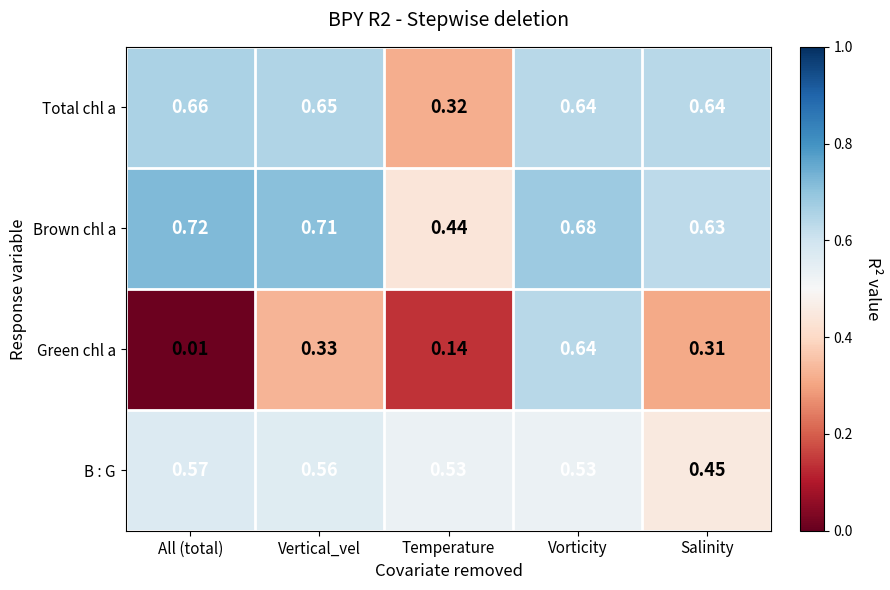

At which category is the sum across all series the highest?

Vorticity